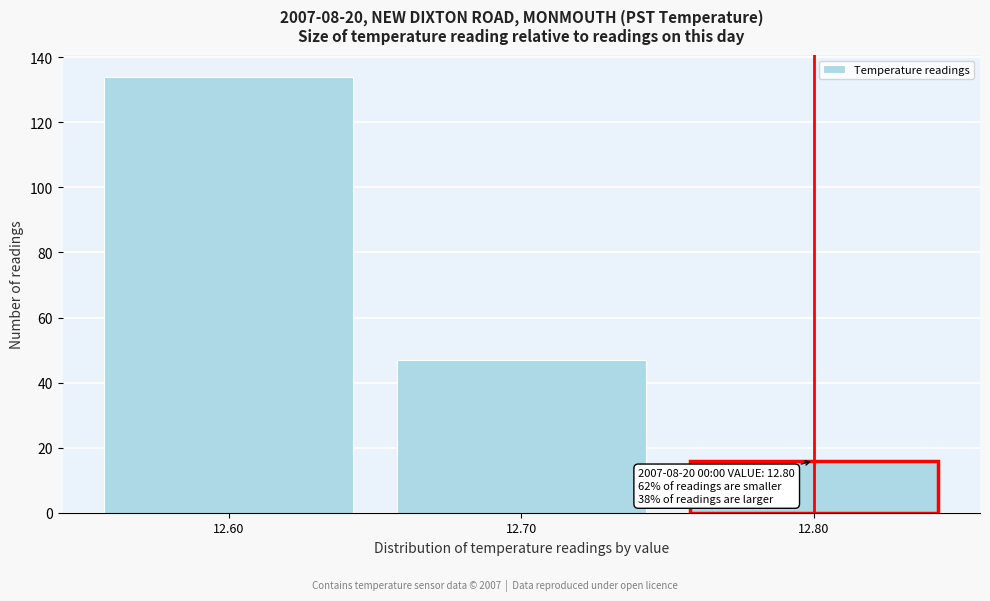

Reading right to left, extract all data points from this chart.

12.80=16	12.70=47	12.60=134